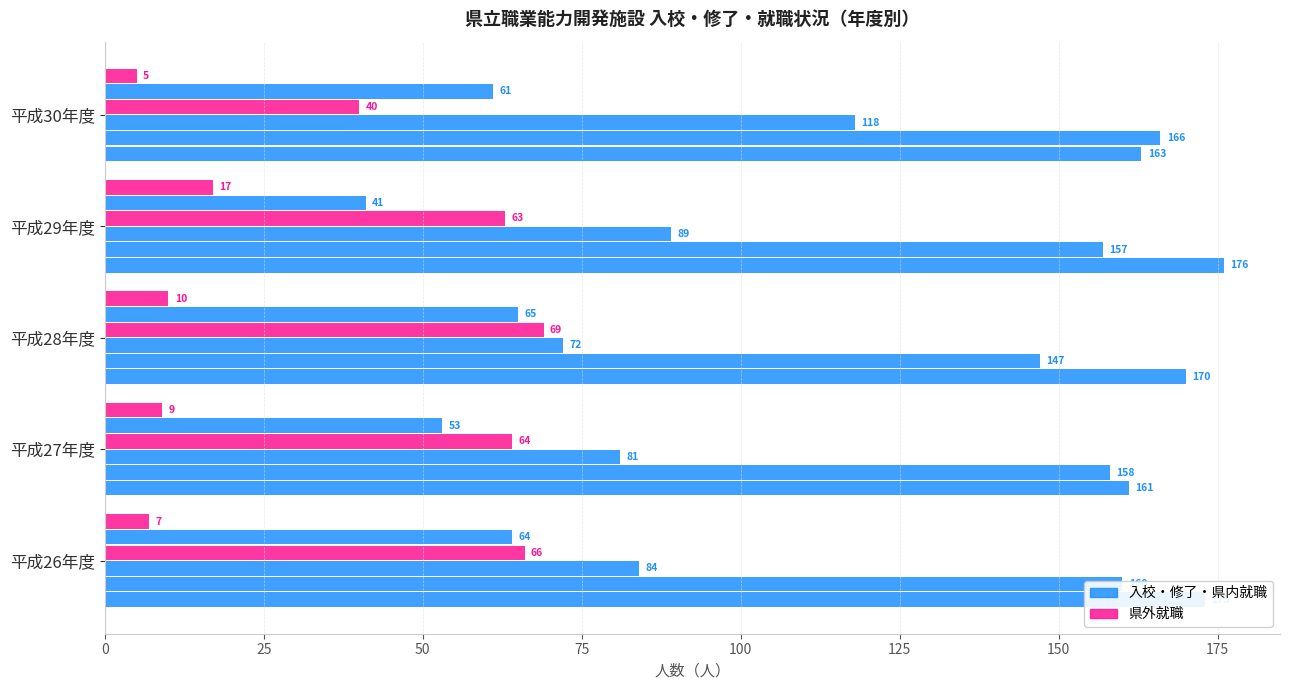

Count the number of categories in the chart.

5